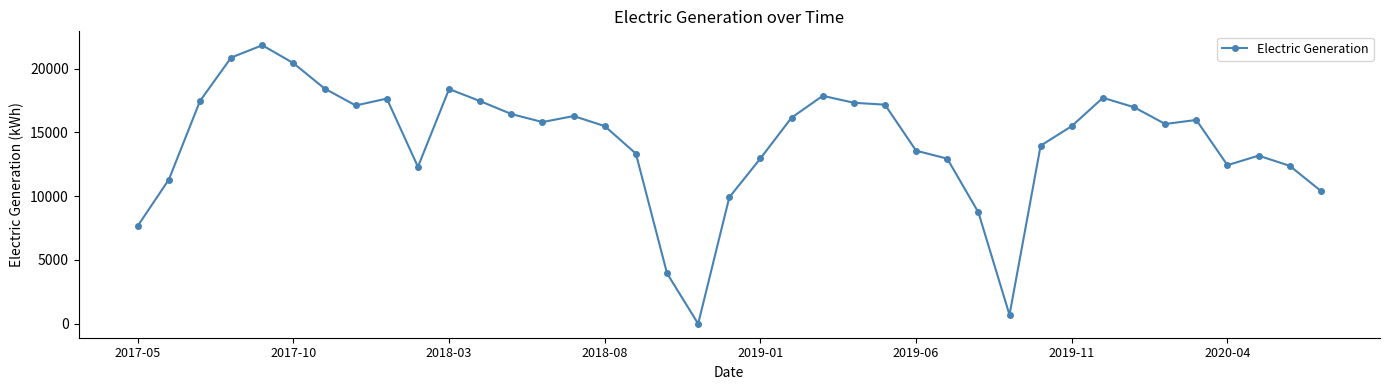

What is the value of the 21st point from the left?

12957.3